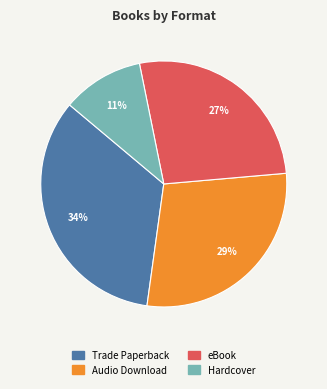

To the nearest percent, what is the difference between the largest and smallest slice percentages?

23%